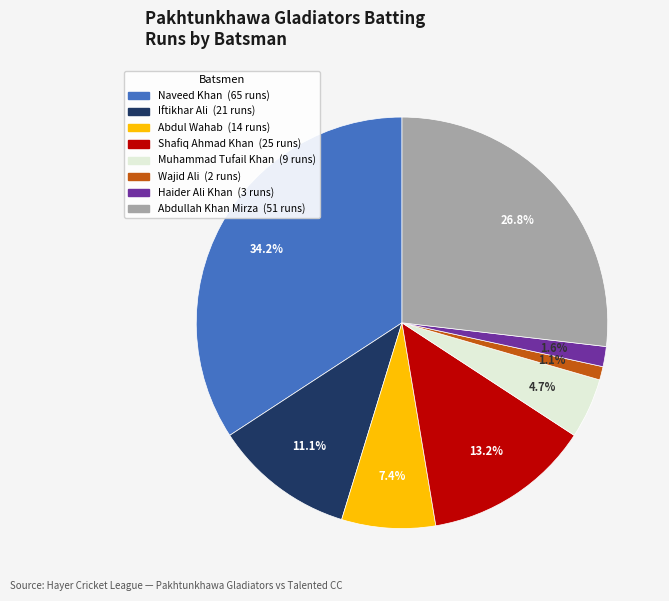

Which has a higher value, Iftikhar Ali or Abdullah Khan Mirza?

Abdullah Khan Mirza